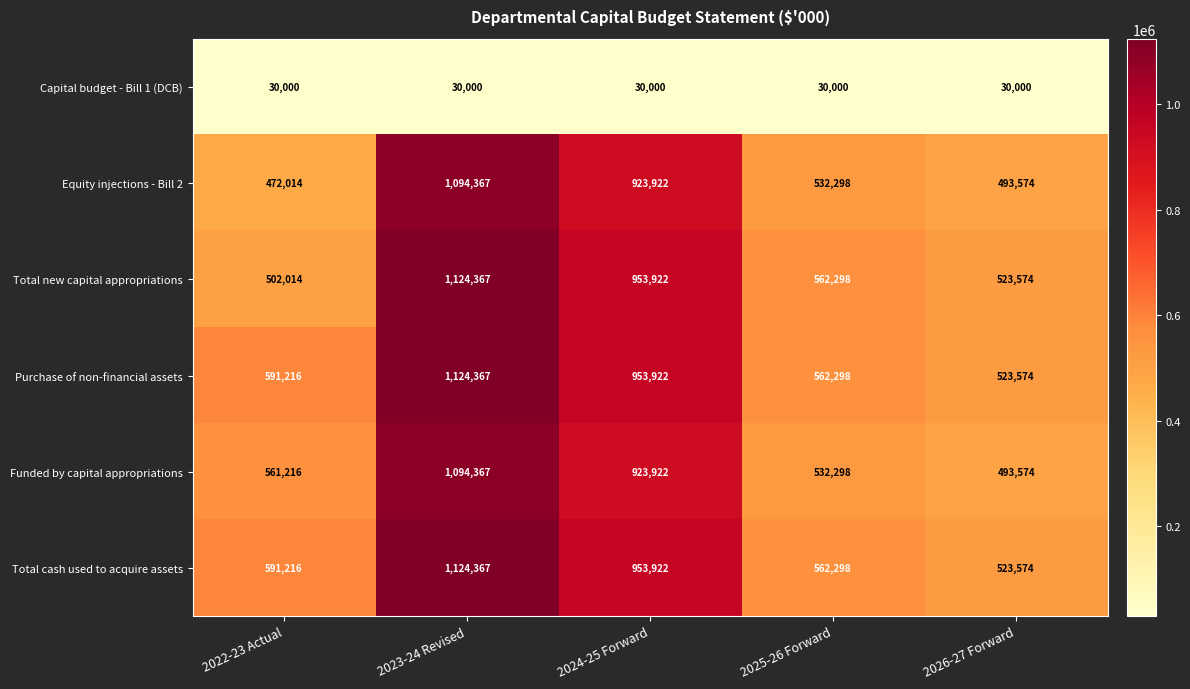

What is the spread (max minus min) of values at 2024-25 Forward?

923922